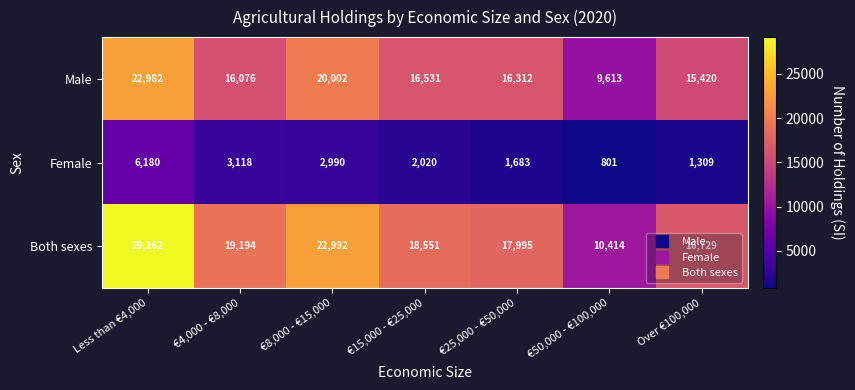

The Both sexes series shows 29162 at Less than €4,000. True or false?

True